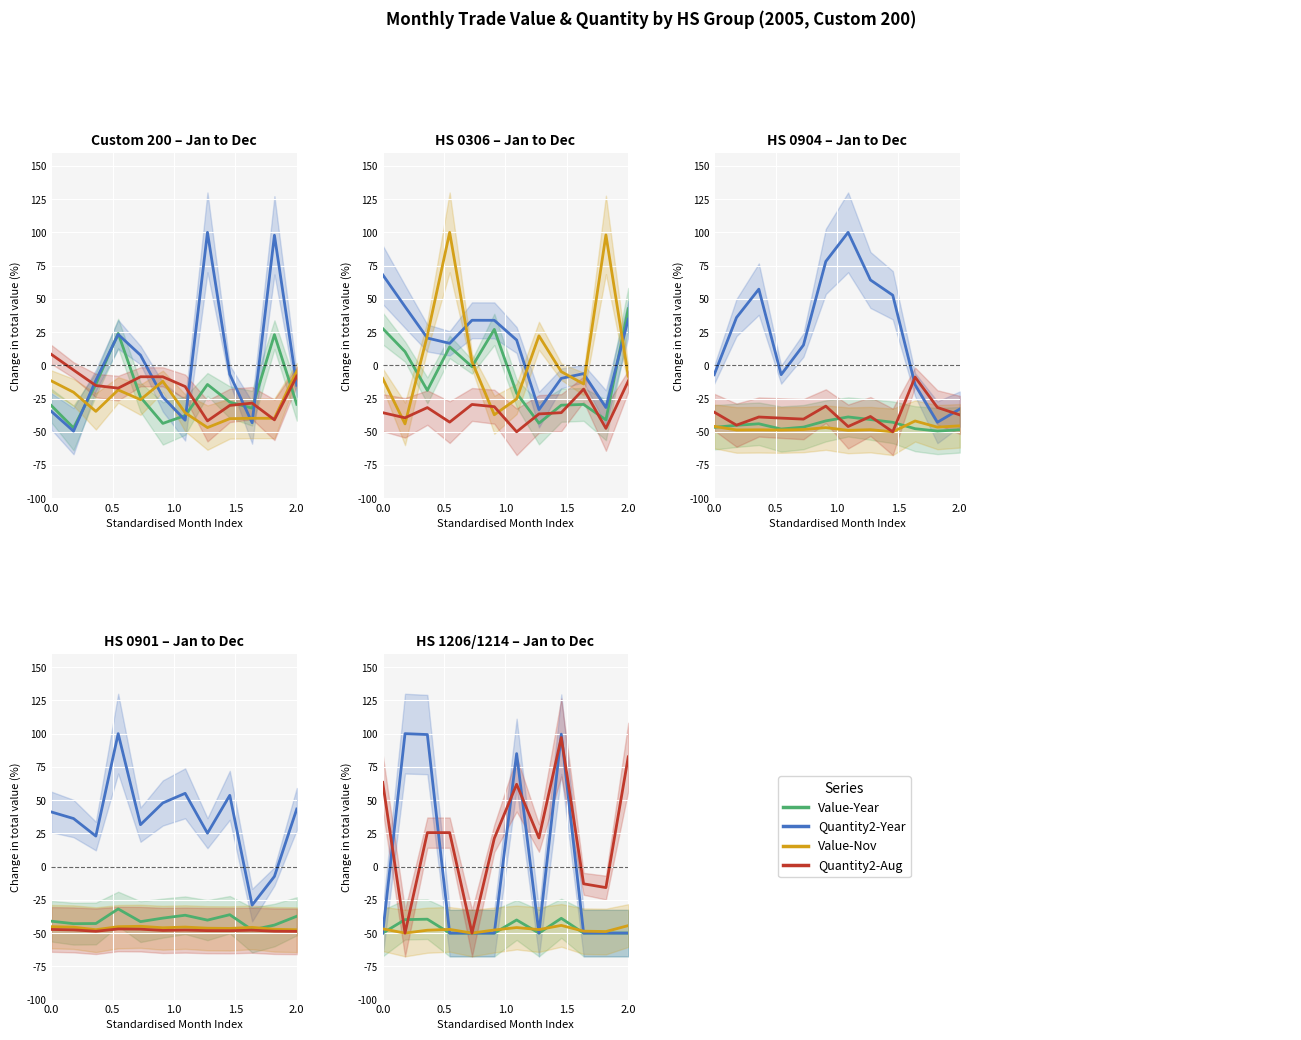

Reading right to left, extract all data points from this chart.

Value-Year: -50.0	-50.0	-50.0	-38.9	-50.0	-40.1	-50.0	-50.0	-50.0	-39.5	-39.8	-50.0
Quantity2-Year: -50.0	-50.0	-50.0	99.6	-50.0	85.0	-50.0	-50.0	-50.0	99.3	100.0	-50.0
Value-Nov: -44.3	-48.8	-48.5	-44.2	-47.3	-45.8	-47.7	-50.0	-47.2	-47.8	-50.0	-46.8
Quantity2-Aug: 82.5	-15.8	-12.9	97.1	21.6	61.9	21.3	-50.0	25.6	25.6	-50.0	63.3